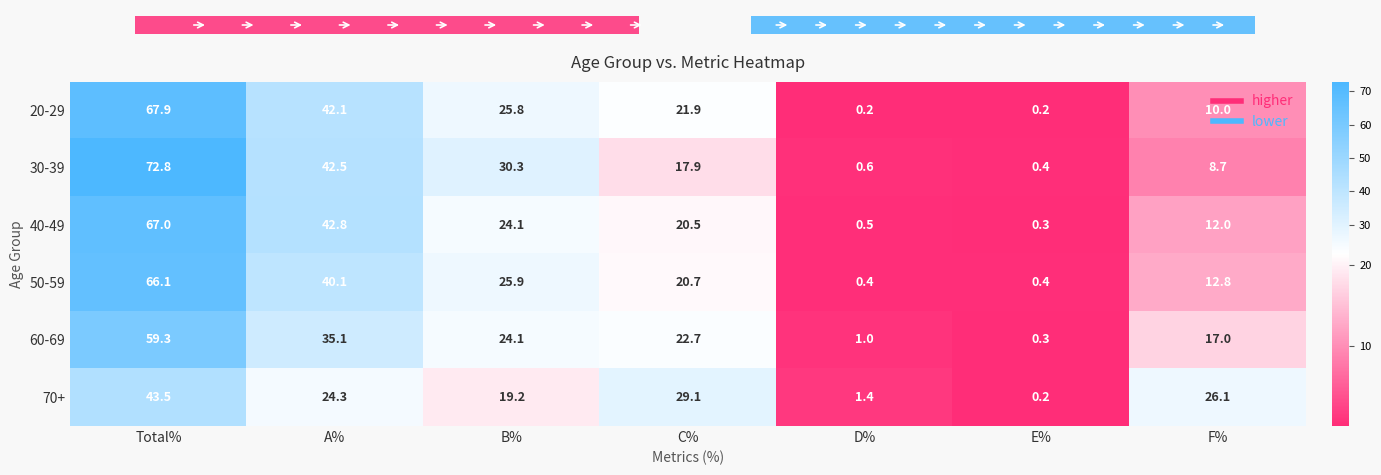

What is the sum of all 40-49 values?

167.2